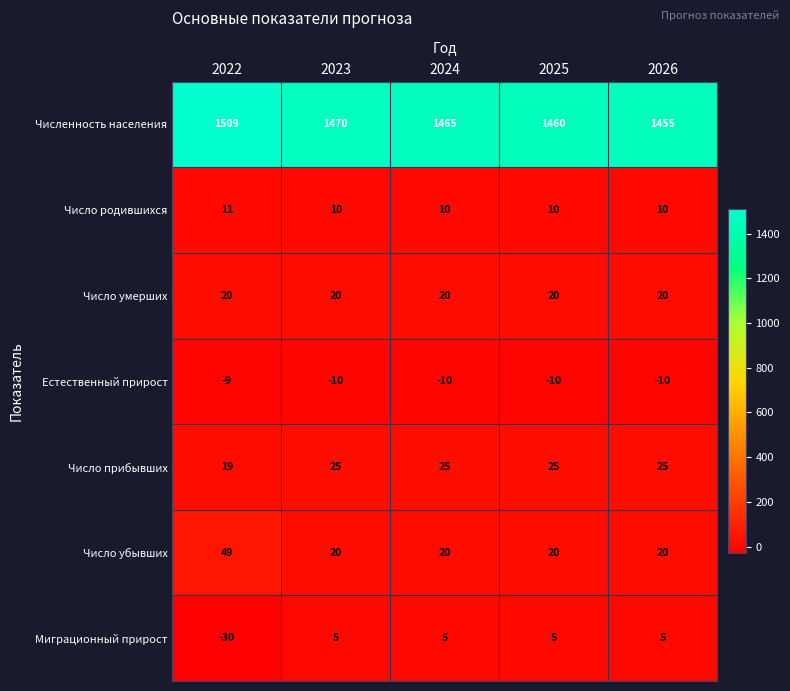

At how many categories does at least one series exceed 866?

5